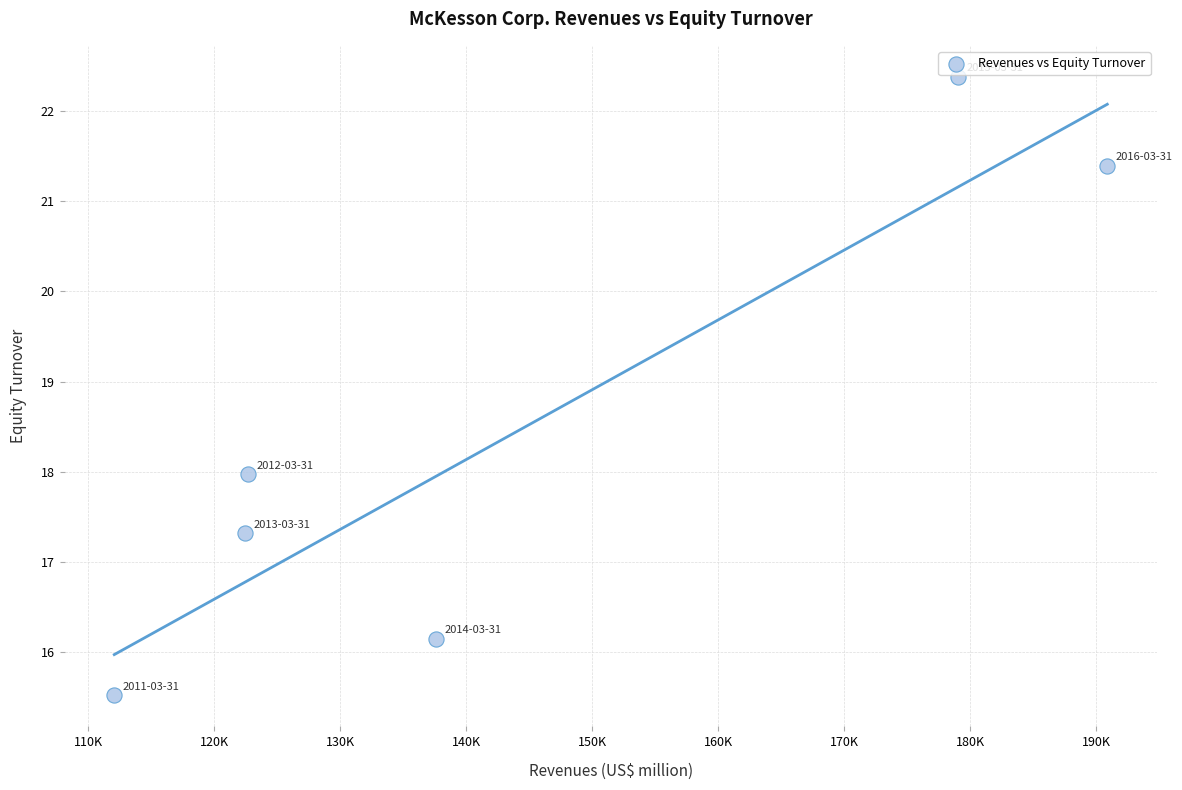

What is the range of Y values (max minus min)?

6.9